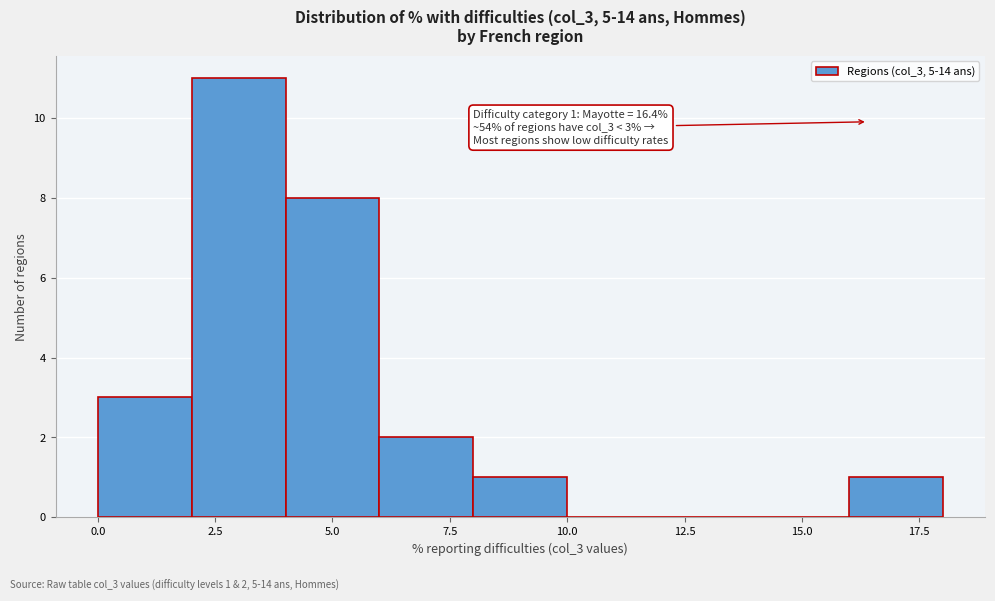

Which range on the x-axis has the tallest bar?

2 to 4